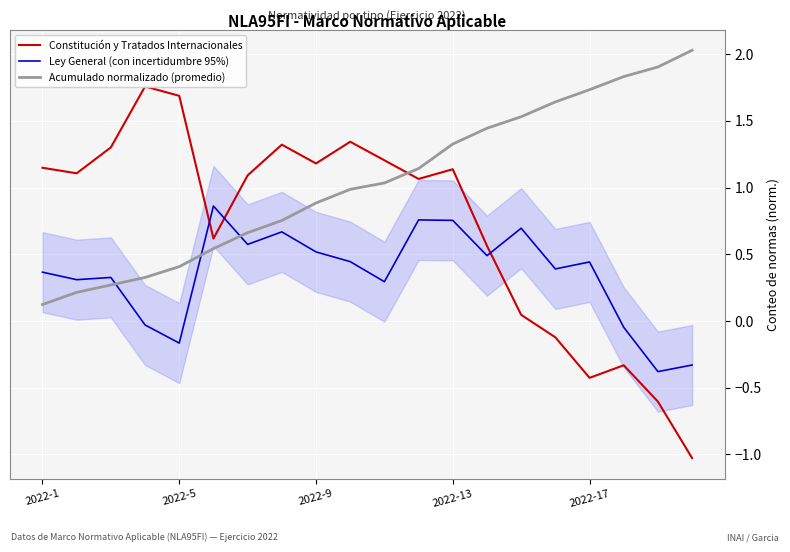

True or false: Constitución y Tratados Internacionales has a value of 1.1 at 2022-1.

True